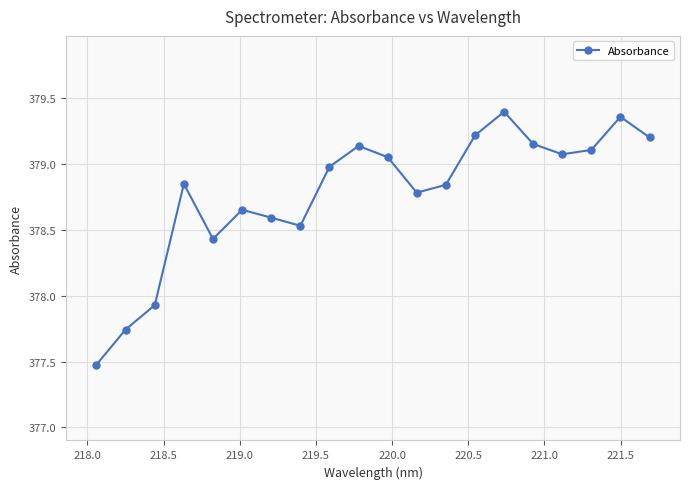

What is the difference between the maximum and minimum values?

1.9